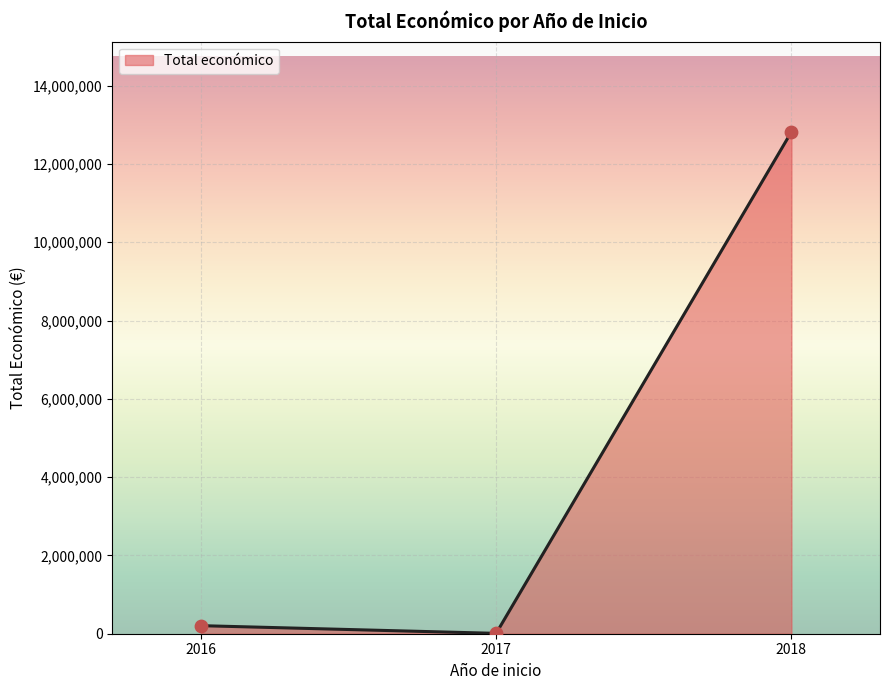

What is the maximum value shown in the chart?

12819735